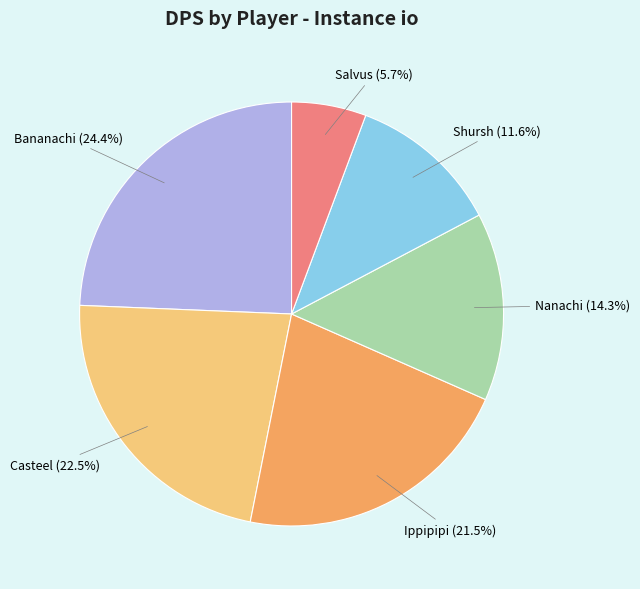

Rank the categories by value from highest to lowest.

Bananachi, Casteel, Ippipipi, Nanachi, Shursh, Salvus